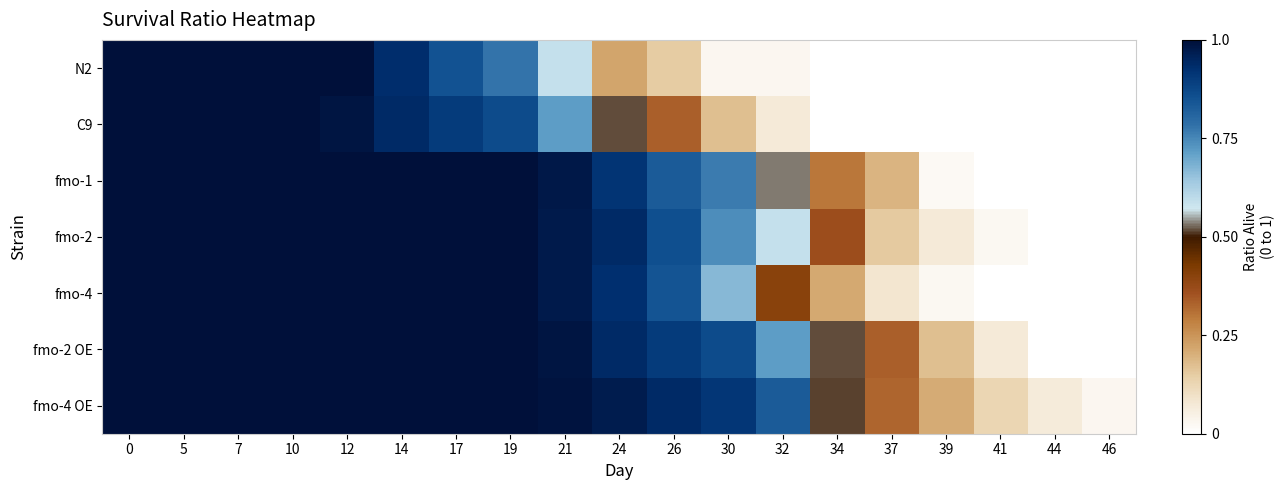

What is the difference between the highest and lowest values at 44?

0.1